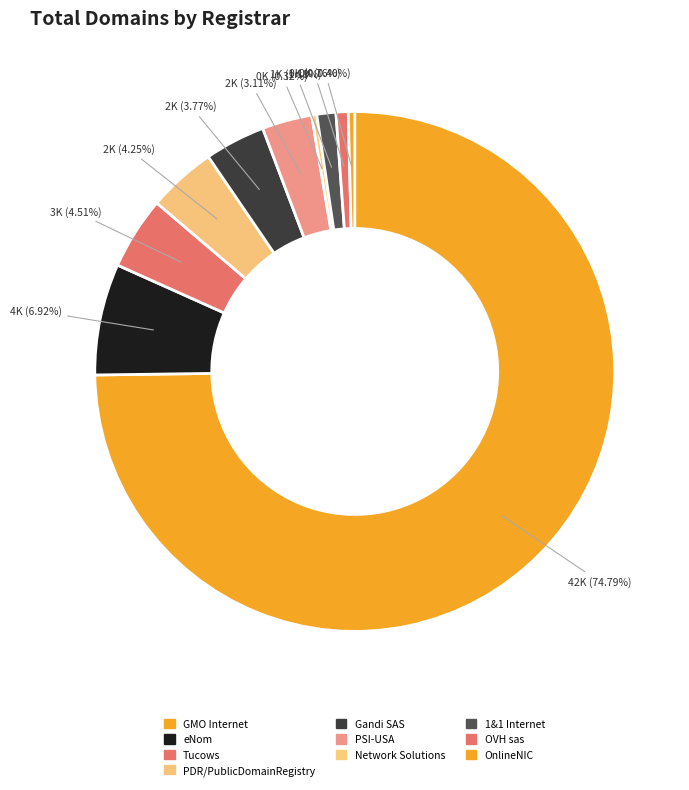

Which slice is the largest?

GMO Internet, Inc. d/b/a Onamae.com